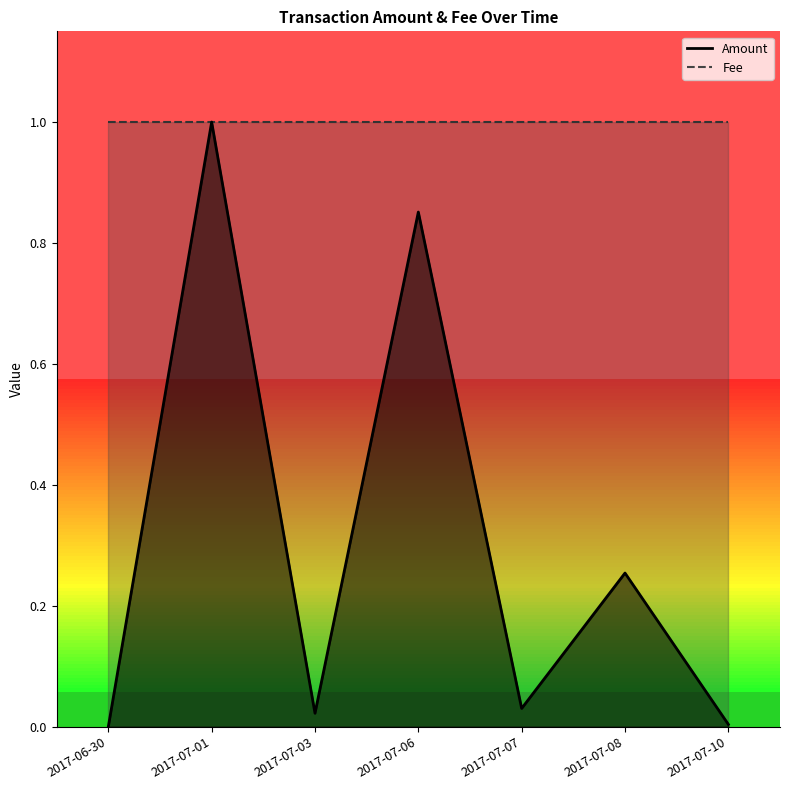

Where is the data nearest to the value 0?

2017-06-30